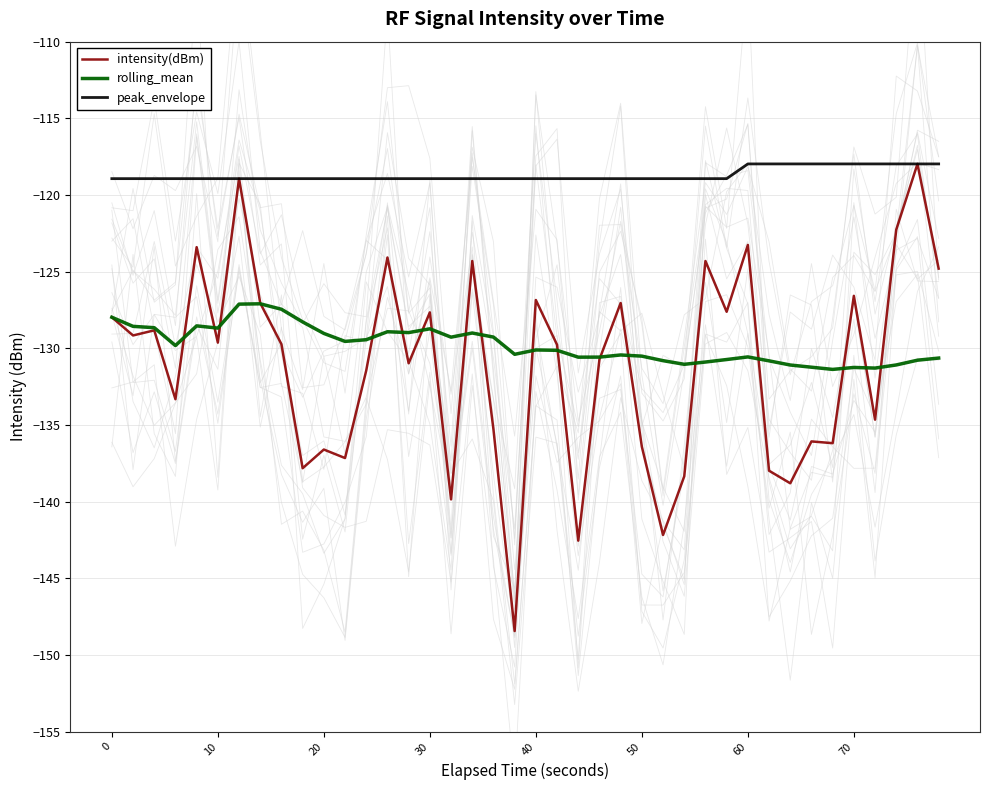

What is the maximum value for intensity(dBm)?

-118.0